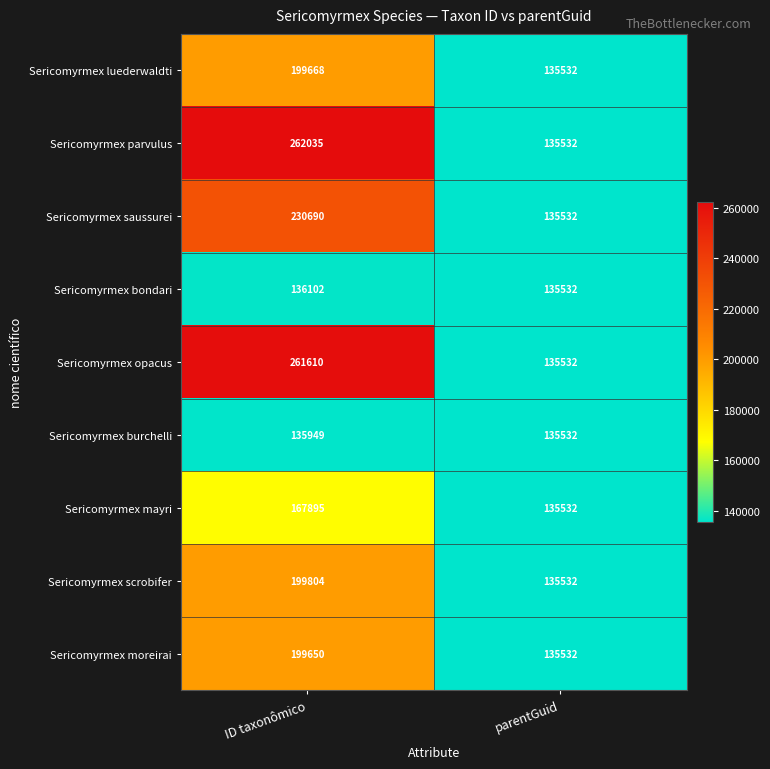

Between ID taxonômico and parentGuid, which series saw the biggest shift?

Sericomyrmex parvulus